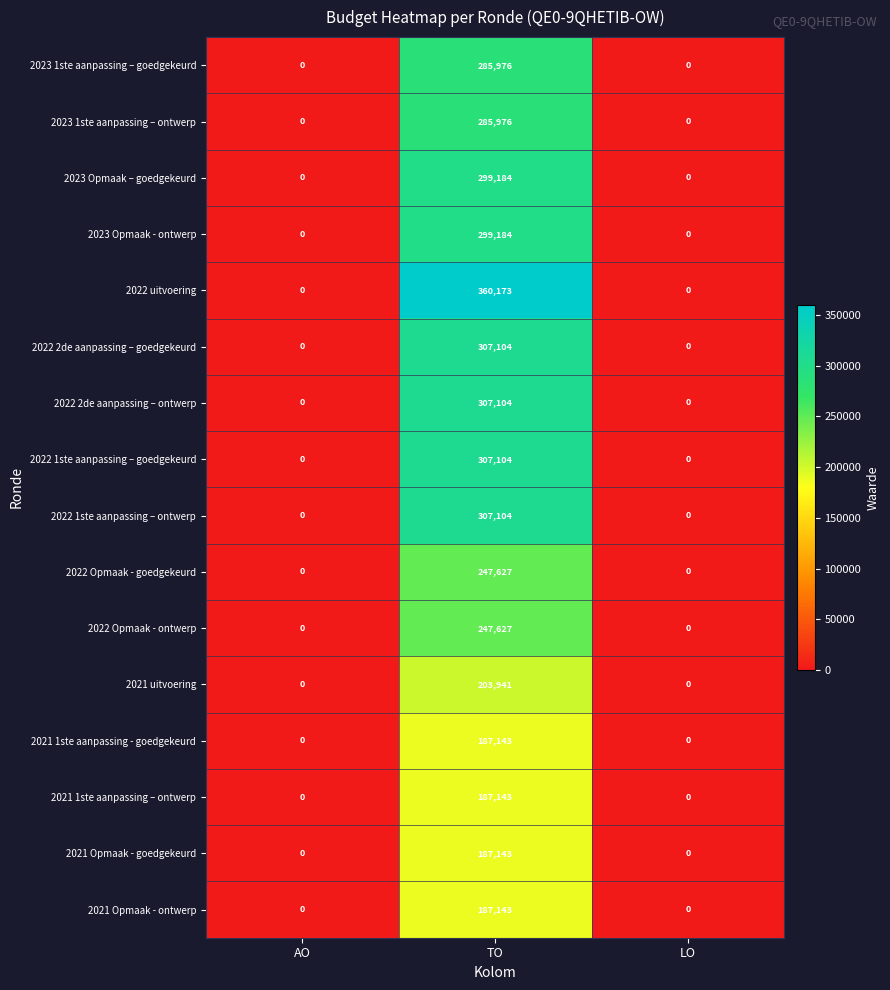

Count the 2023 Opmaak – goedgekeurd values in the range 0 to 299184.

3